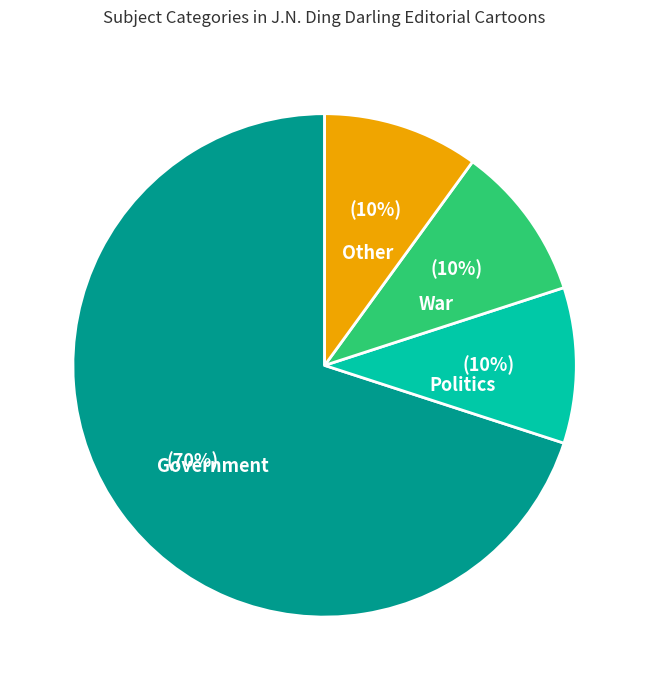

How many slices are in this pie chart?

4